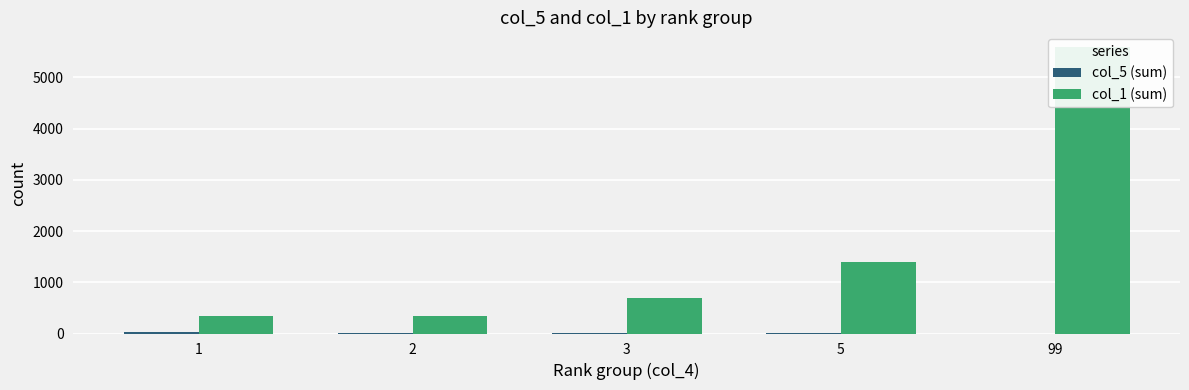

Reading left to right, transcribe all the data shown in this chart.

col_5 (sum): 30	18	9	6	0
col_1 (sum): 350	350	700	1400	5600